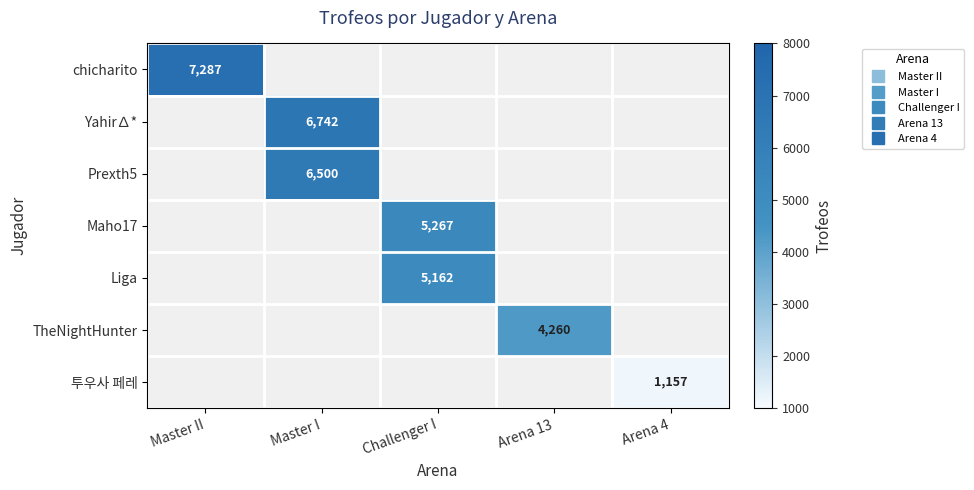

List the series in order of their peak value, lowest first.

투우사 페레, TheNightHunter, Liga, Maho17, Prexth5, Yahir∆*, chicharito